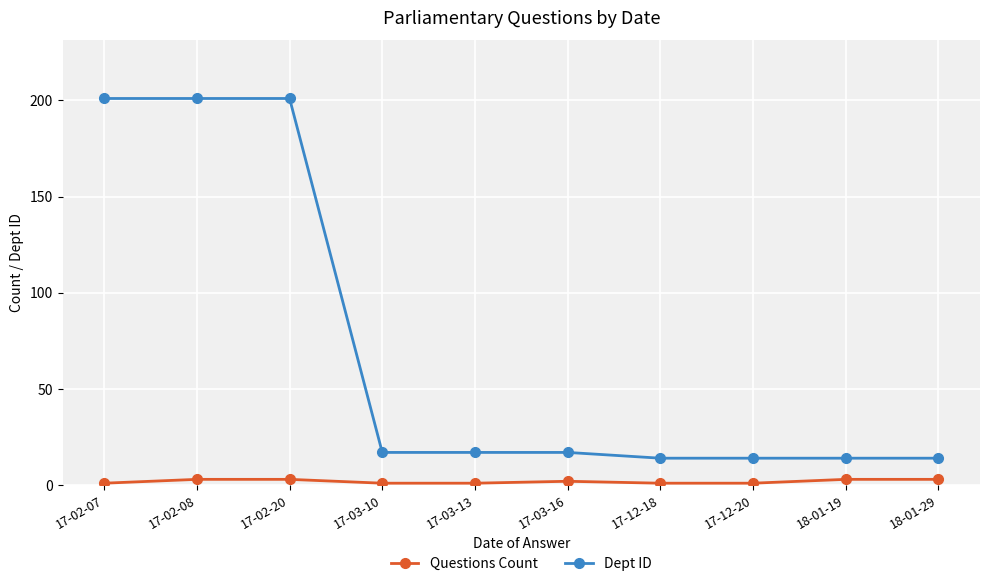

The Questions Count series shows 3 at 17-02-20. True or false?

True